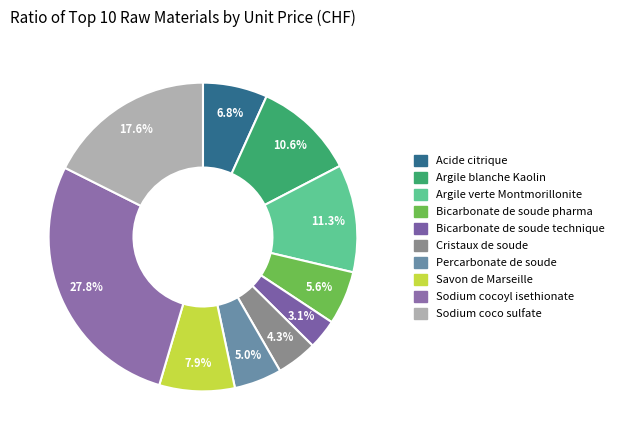

How many segments does this pie chart have?

10